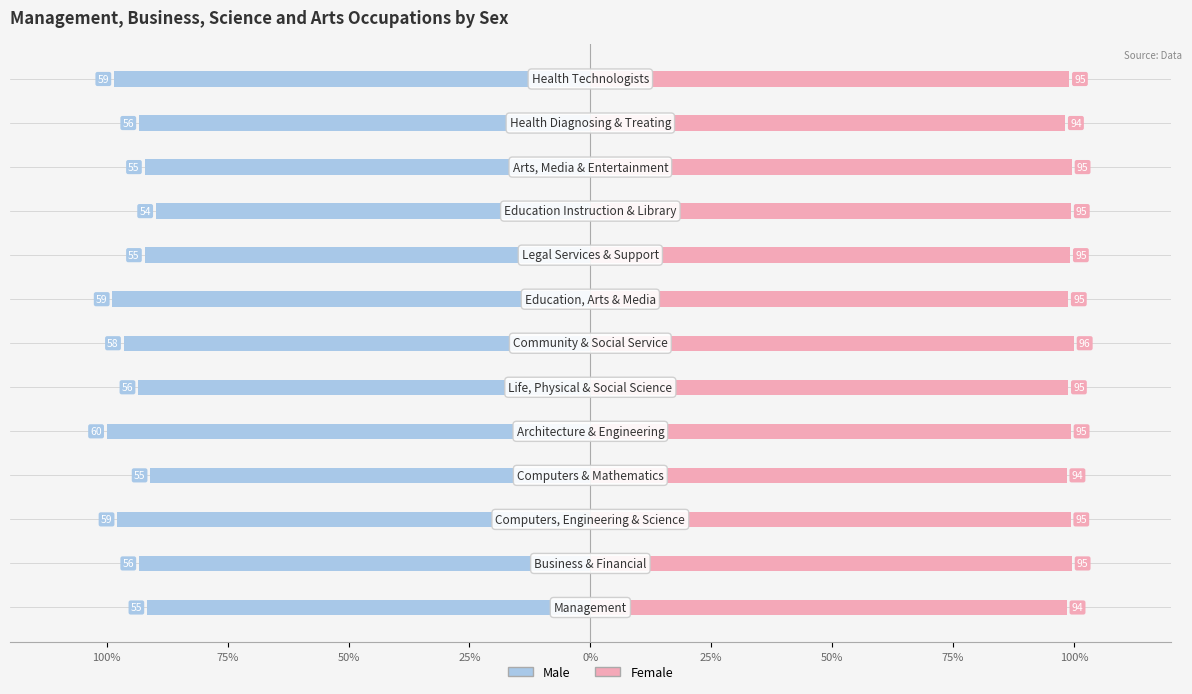

The value of Male at 25% is -135.8. True or false?

False